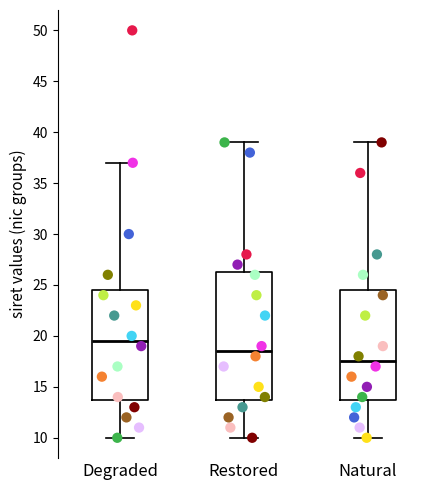

Reading left to right, transcribe this box plot: for each box, give where its median line is, the range the box spans, and where its two whiskers end, as read against the y-axis. The values are not printed on the chart, so give them approximately, as read against the axis.

Degraded: median 19.5, box 14.0 to 24.5, whiskers 10.0 to 37.0
Restored: median 18.5, box 14.0 to 26.5, whiskers 10.0 to 39.0
Natural: median 17.5, box 14.0 to 24.5, whiskers 10.0 to 39.0